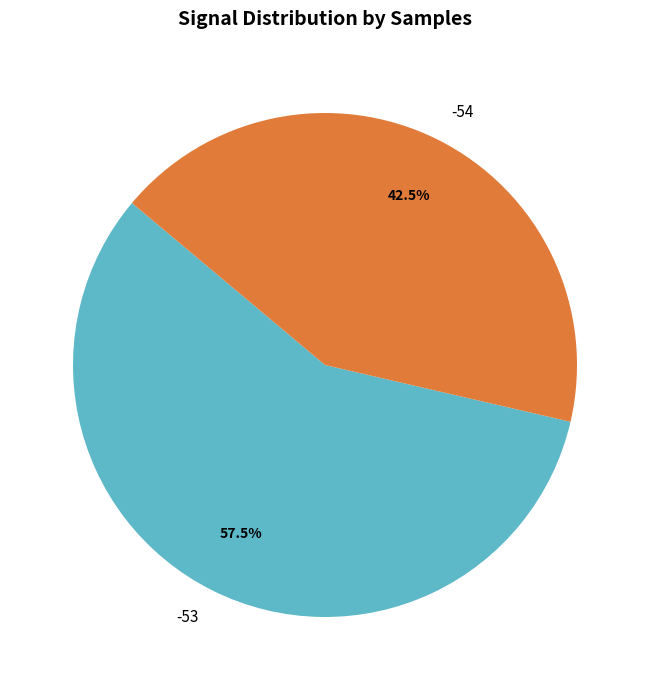

How many slices are in this pie chart?

2